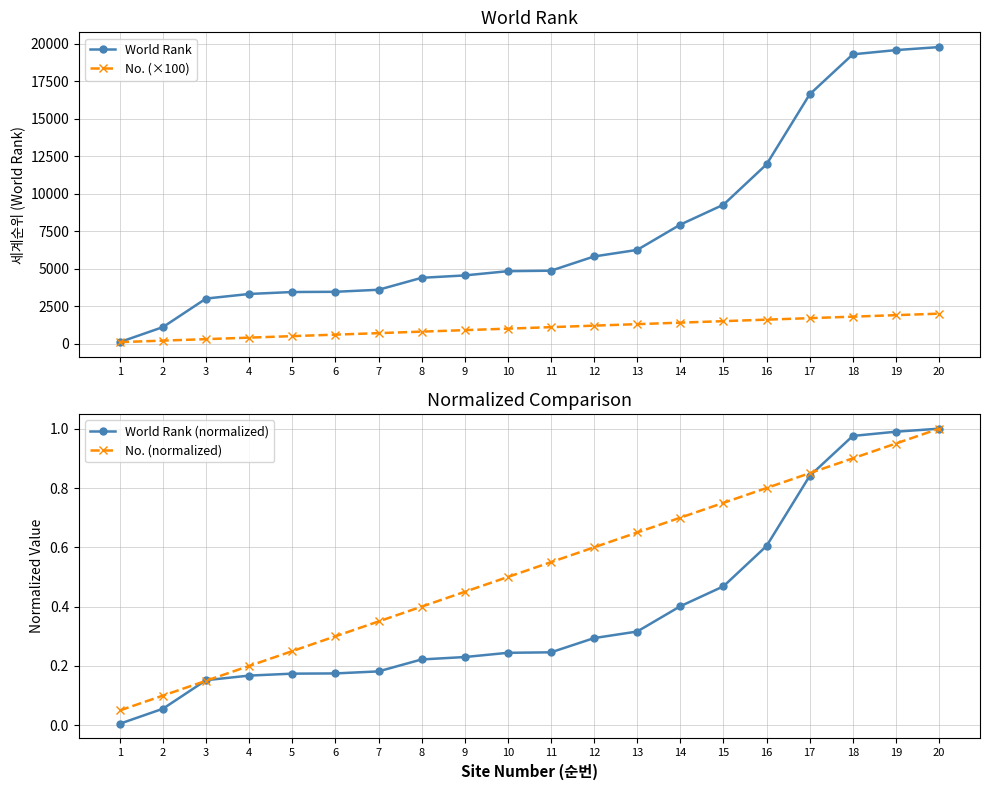

At which label does No. (normalized) reach its minimum?

1